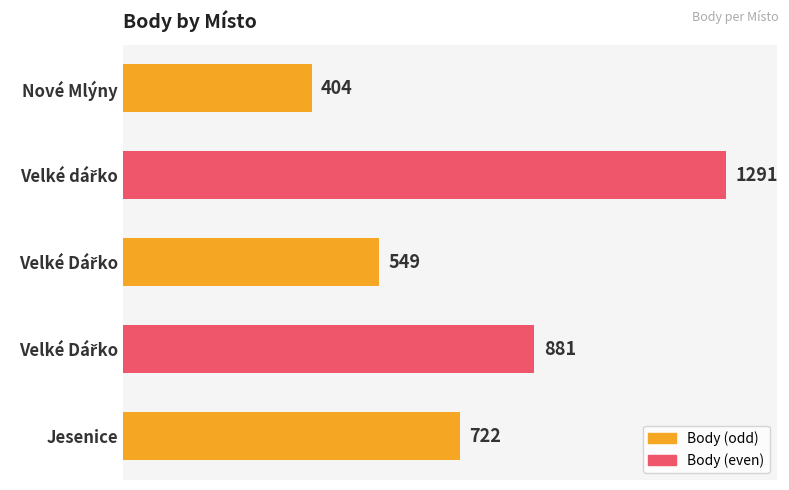

What is the difference between the maximum and minimum values?

887